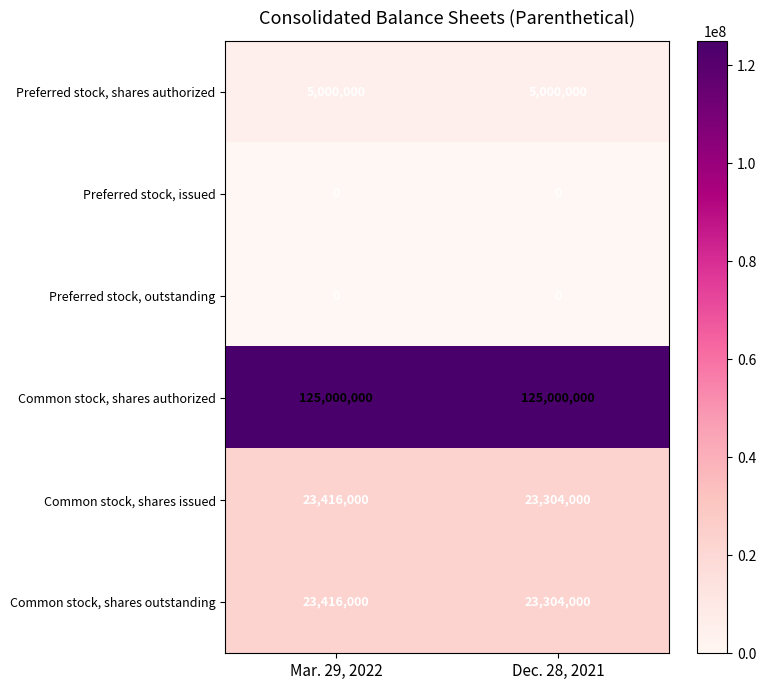

What is the greatest value displayed?

125000000